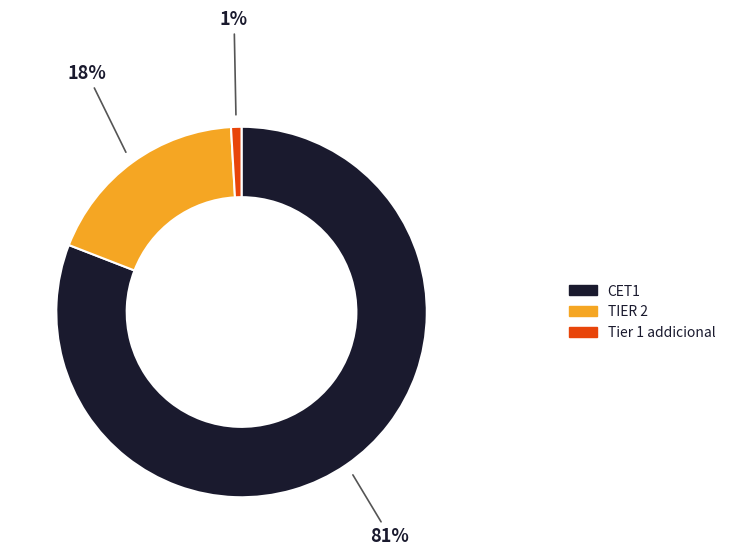

To the nearest percent, what is the difference between the largest and smallest slice percentages?

80%